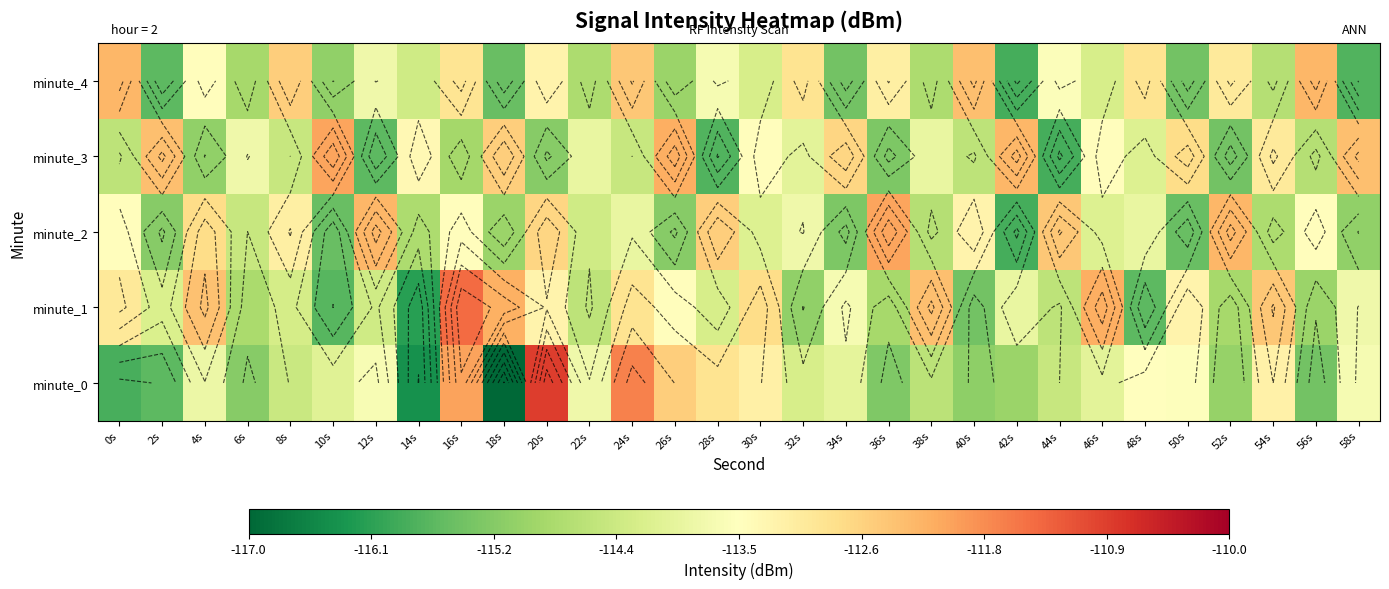

What is the highest value of the minute_1 series?

-111.4